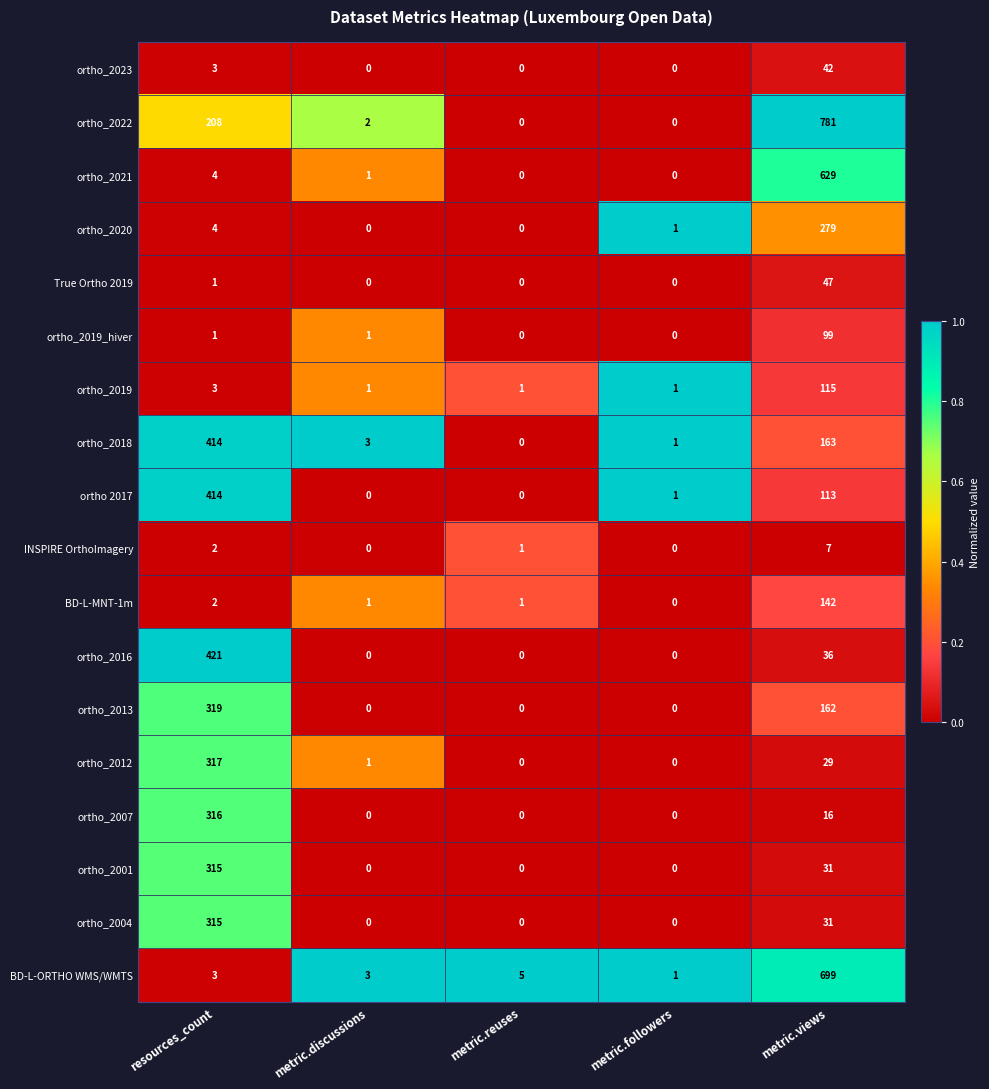

Count the number of data series in this chart.

18